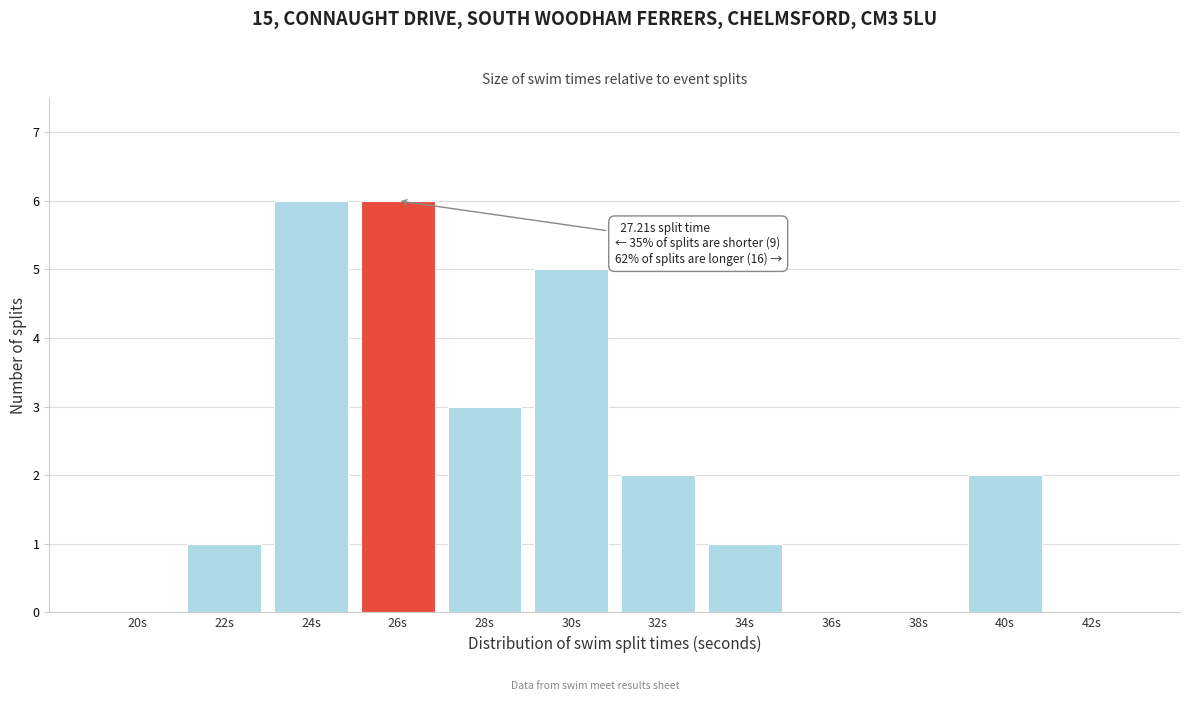

Reading left to right, list all the values displayed in this chart.

20s=0	22s=1	24s=6	26s=6	28s=3	30s=5	32s=2	34s=1	36s=0	38s=0	40s=2	42s=0